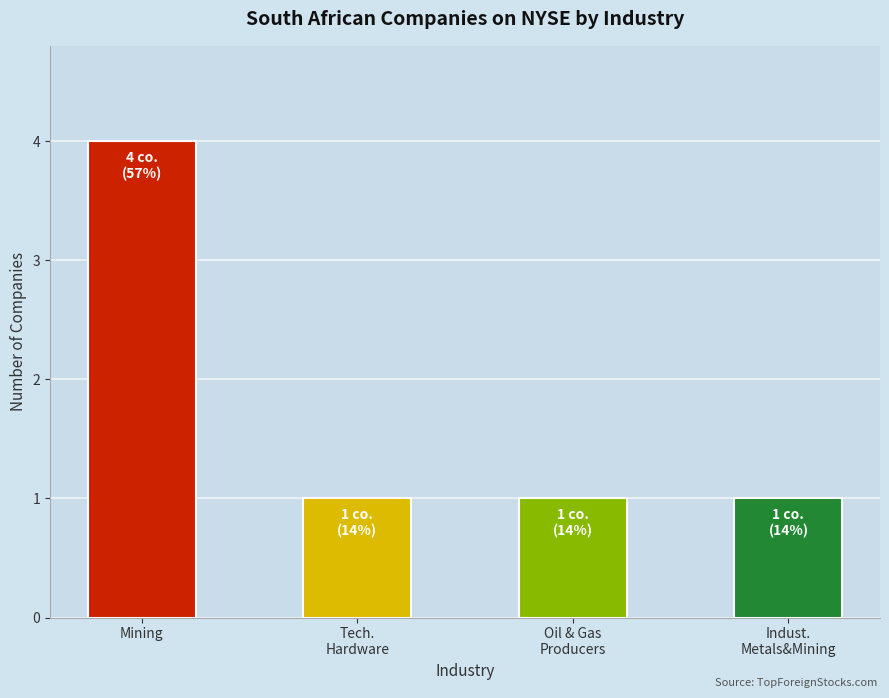

Which label corresponds to the largest value in the chart?

Mining